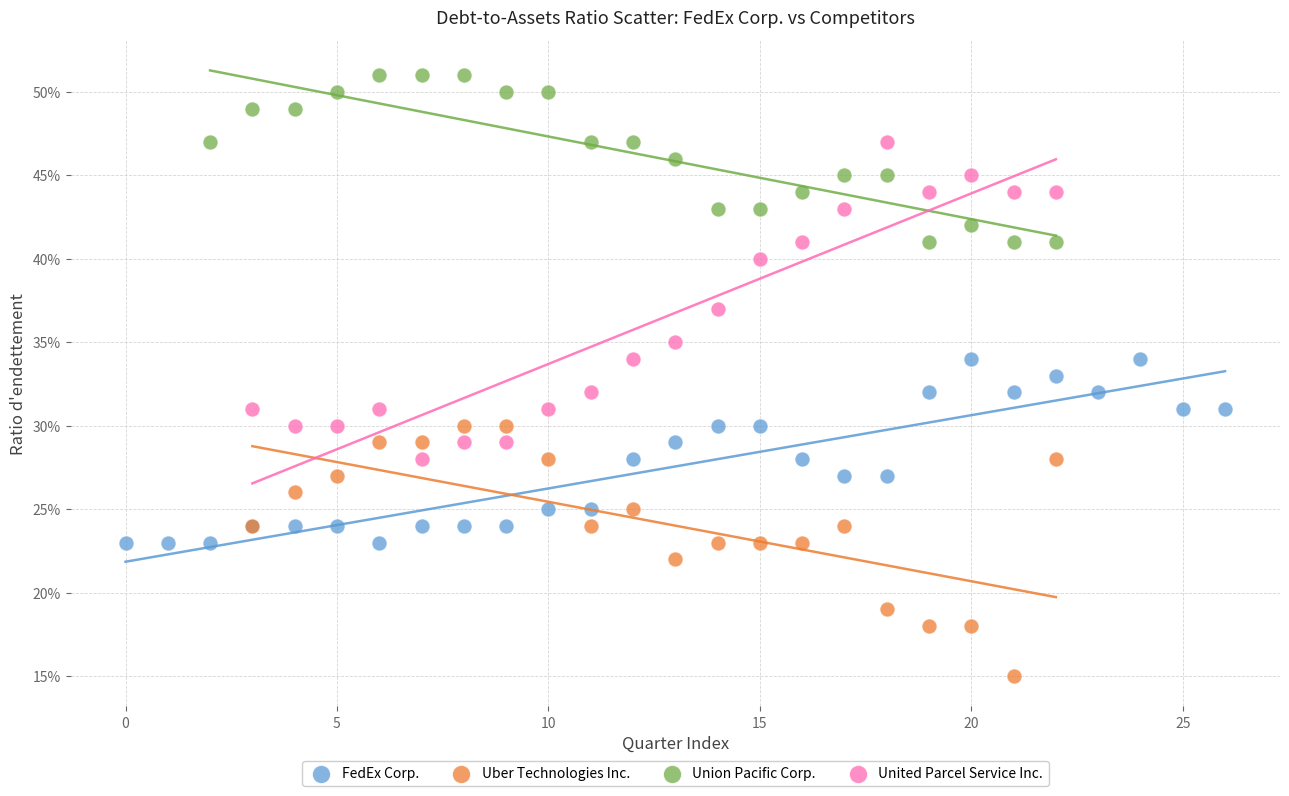

What are all the series names shown in the legend?

FedEx Corp., Uber Technologies Inc., Union Pacific Corp., United Parcel Service Inc.